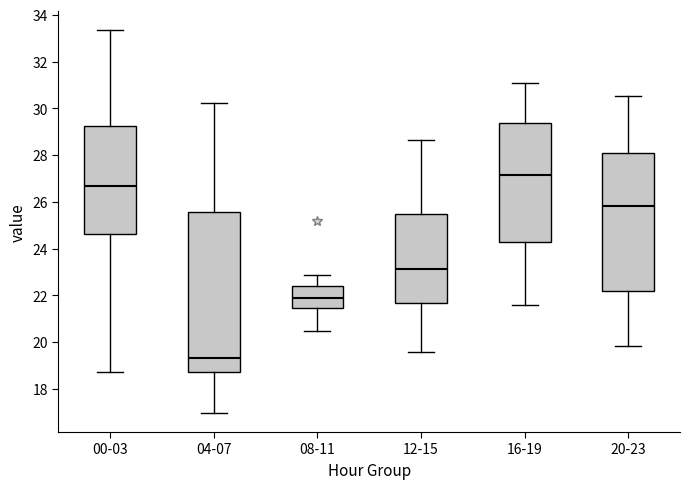

Comparing the boxes themselves (not the whiskers), which one is the tallest?

04-07